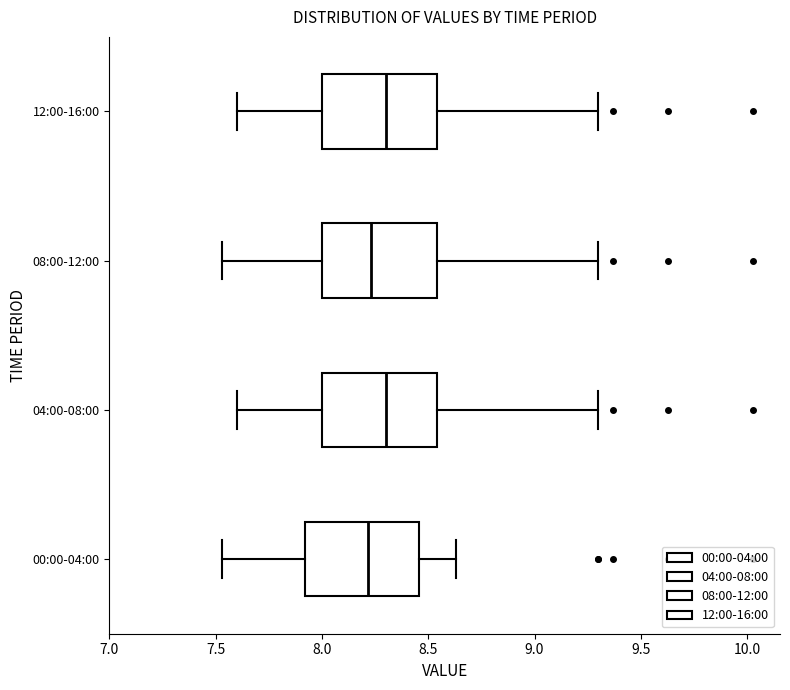

Reading bottom to top, read every box against the x-axis: the position of its median line, the range the box covers, and the ends of its whiskers. The values are not printed on the chart, so give them approximately, as read against the axis.

00:00-04:00: median 8.20, box 7.90 to 8.45, whiskers 7.55 to 8.65
04:00-08:00: median 8.30, box 8.00 to 8.55, whiskers 7.60 to 9.30
08:00-12:00: median 8.25, box 8.00 to 8.55, whiskers 7.55 to 9.30
12:00-16:00: median 8.30, box 8.00 to 8.55, whiskers 7.60 to 9.30